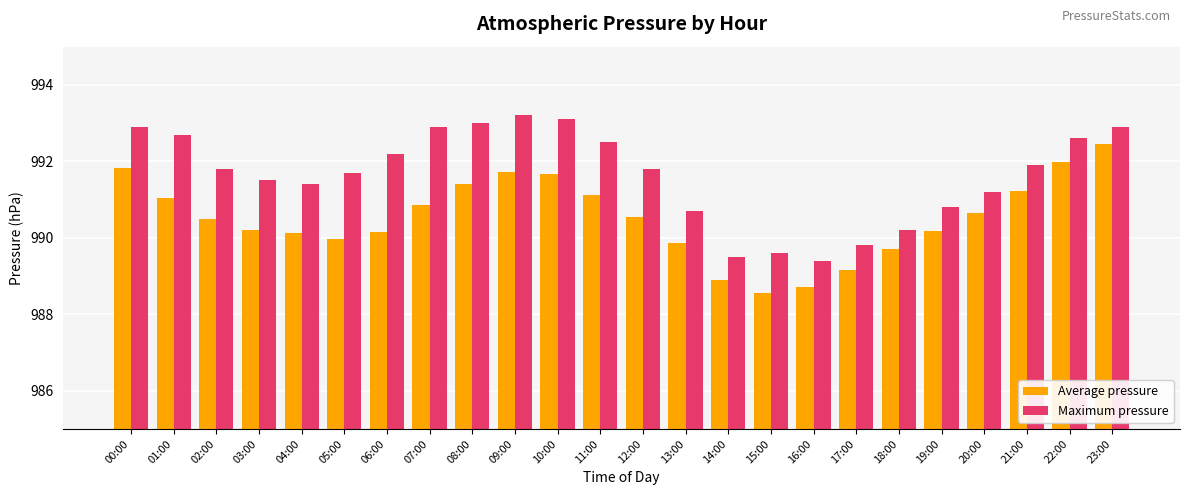

Count the number of categories in the chart.

24